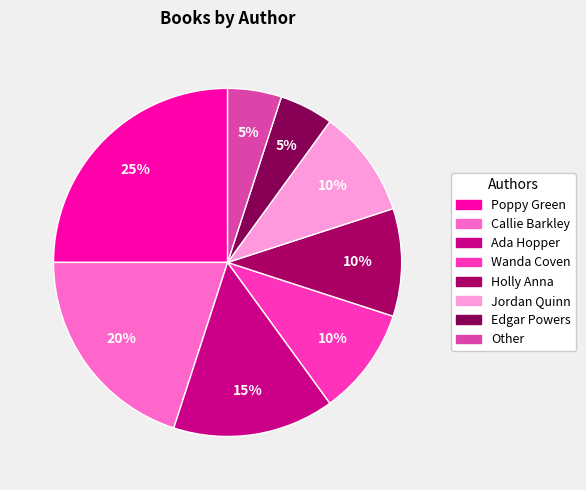

What percentage is the Holly Anna slice, to the nearest percent?

10%